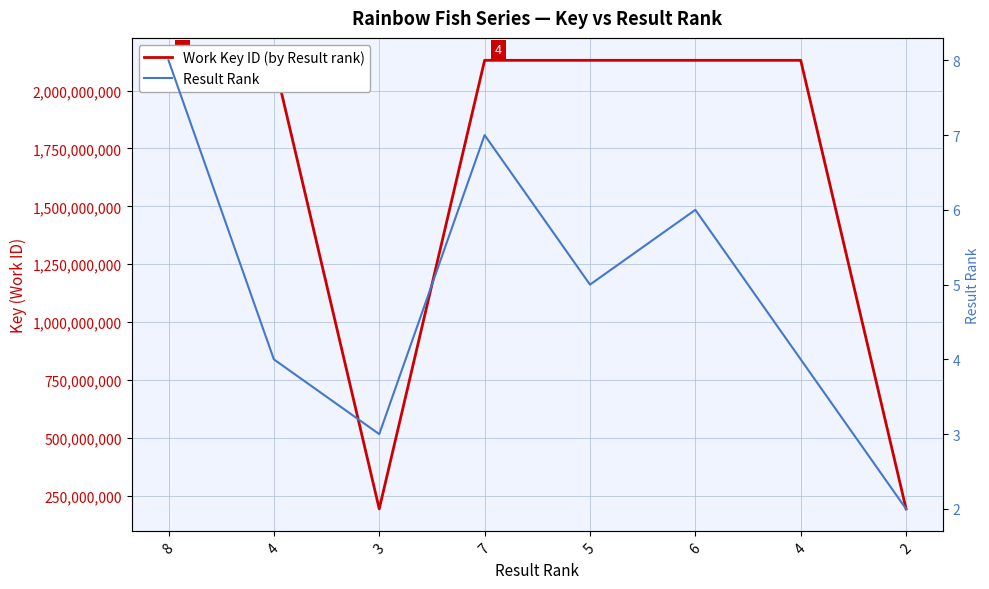

True or false: Work Key ID (by Result rank) and Result Rank cross at least once.

False